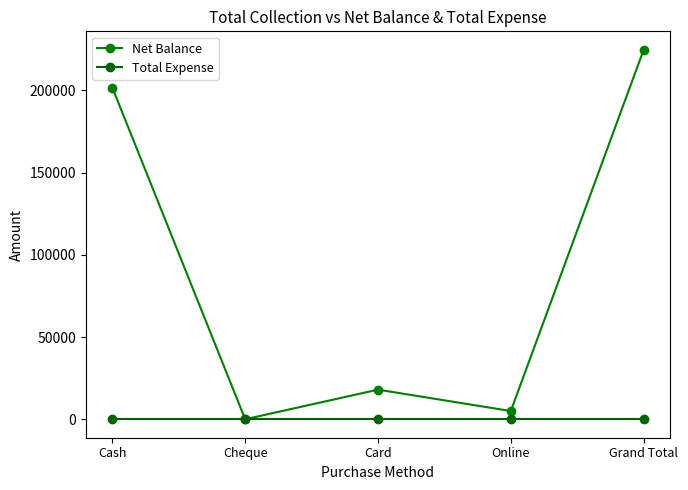

Does the chart have visible grid lines?

No